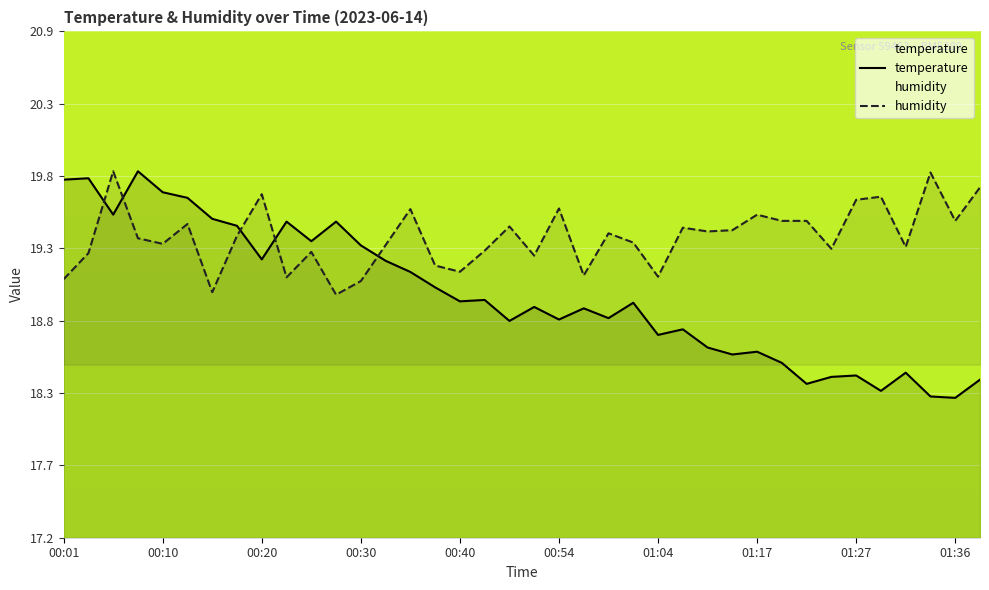

What is the minimum value shown in the chart?

18.2